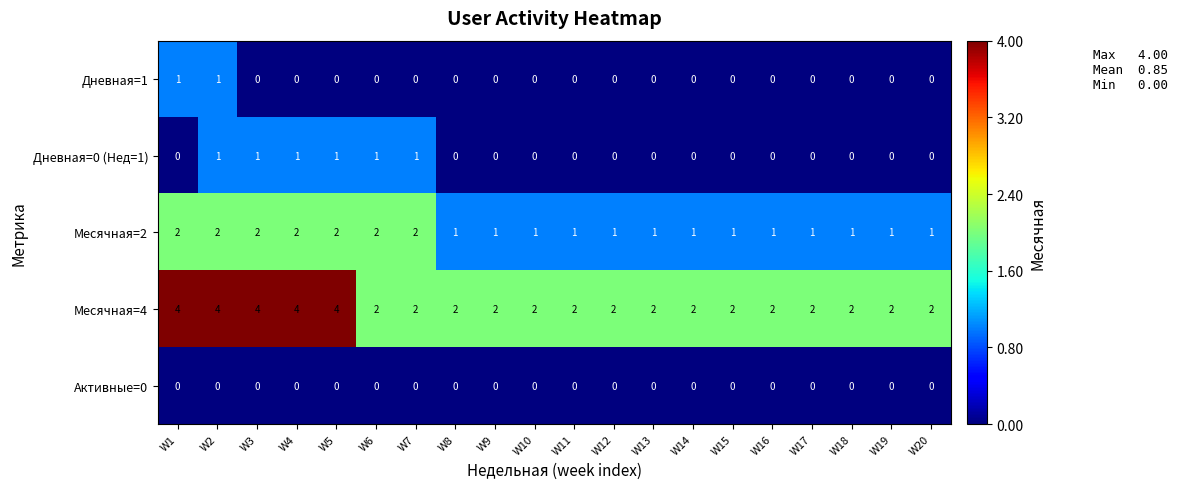

Which series changed the most between W3 and W19?

Месячная=4